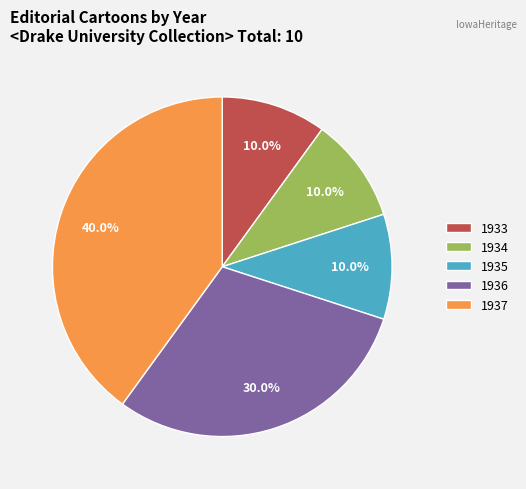

How much of the chart is everything except 1937?

60.0%